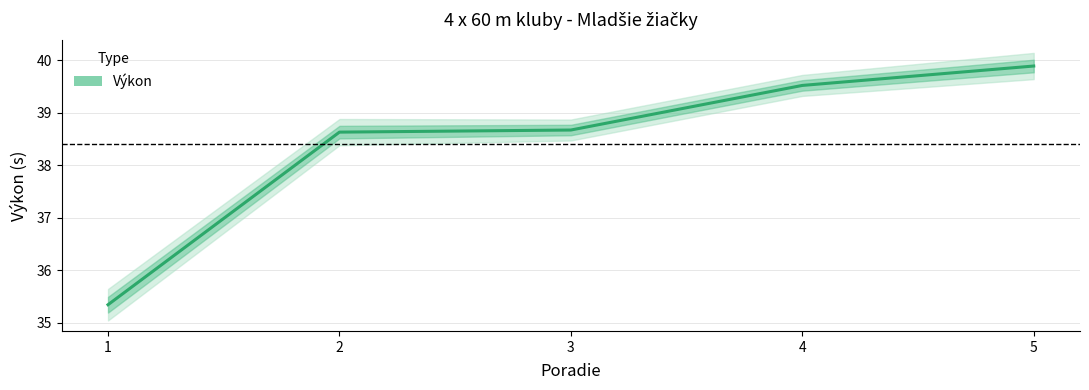

True or false: there are more than 1 points higher than both neighbors.

False